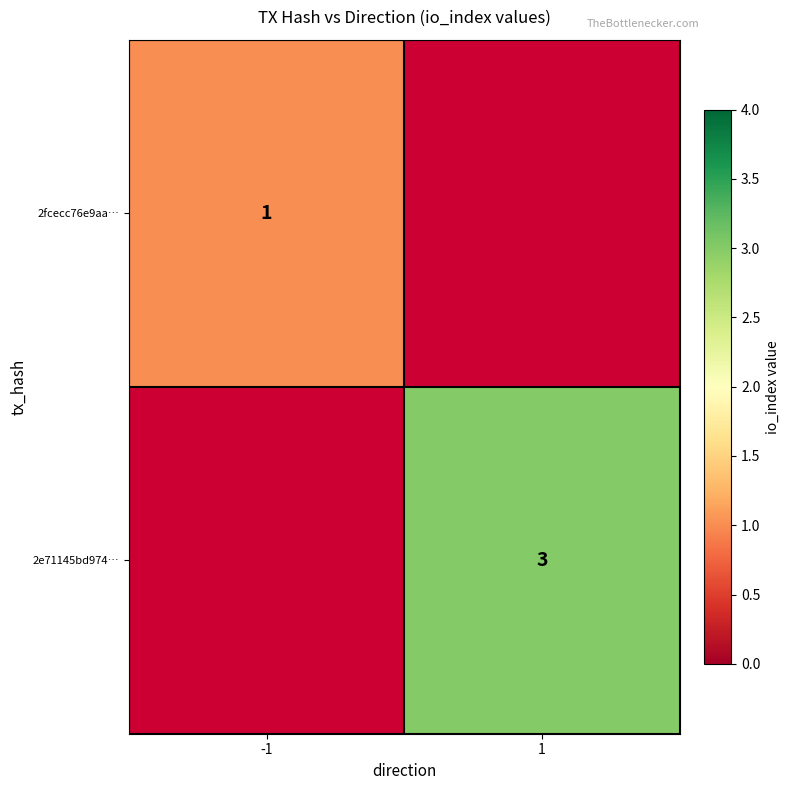

The value of 2e71145bd974… at 1 is 5. True or false?

False